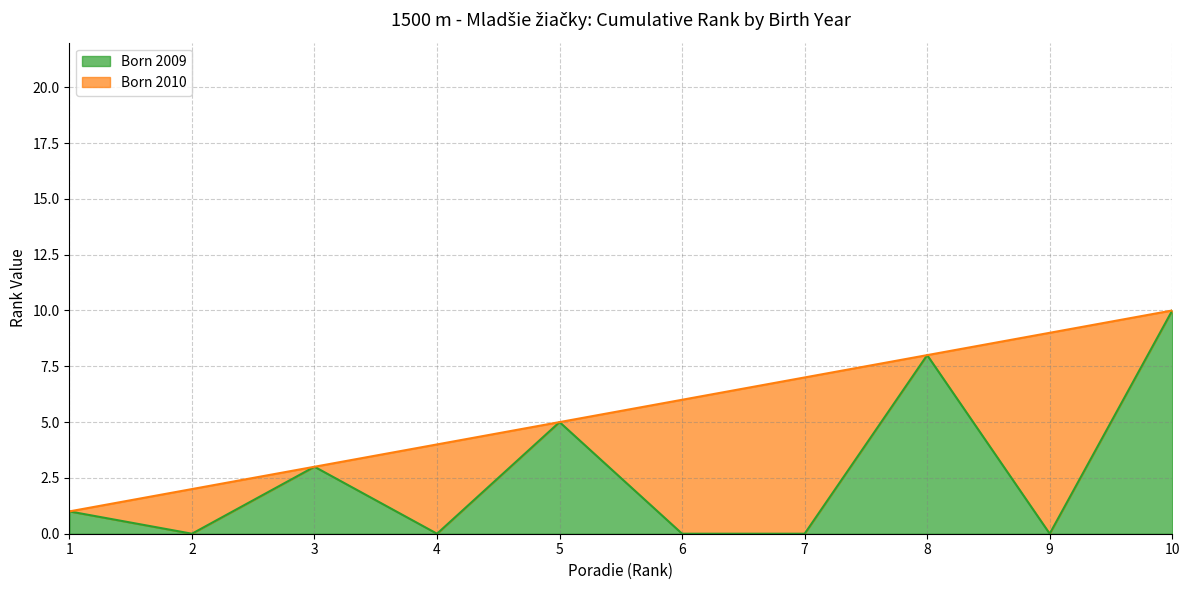

At which label does Born 2009 reach its peak?

10